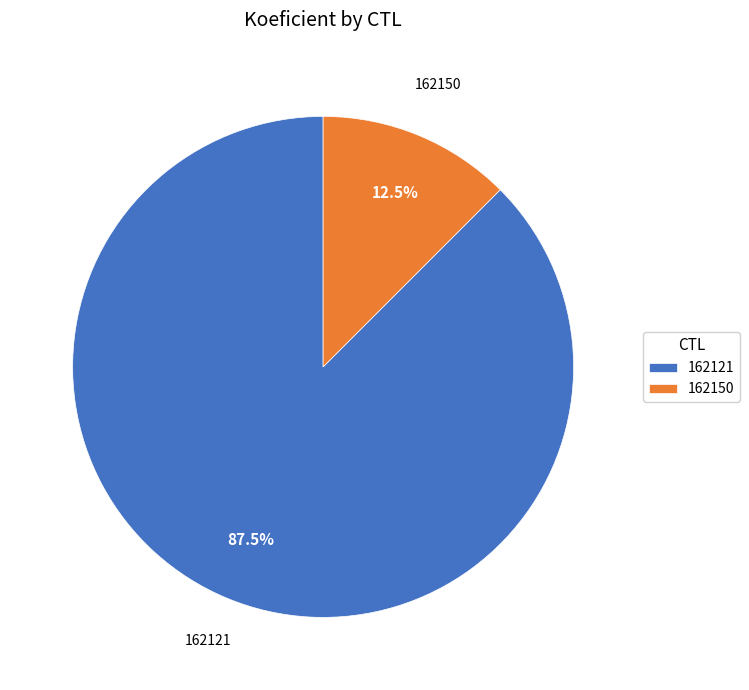

Rank the categories by value from highest to lowest.

162121, 162150